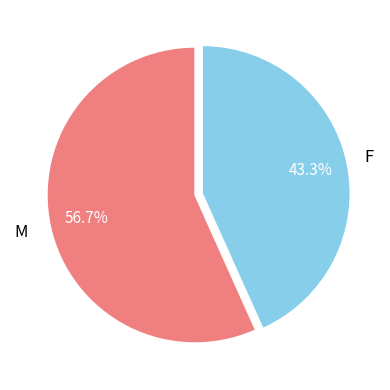

Is there any slice that represents more than half of the pie?

Yes